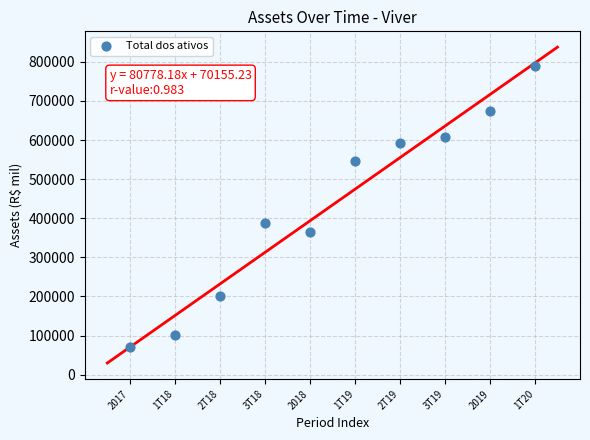

What Y value in the scatter plot is closest to 430517?

387796.5